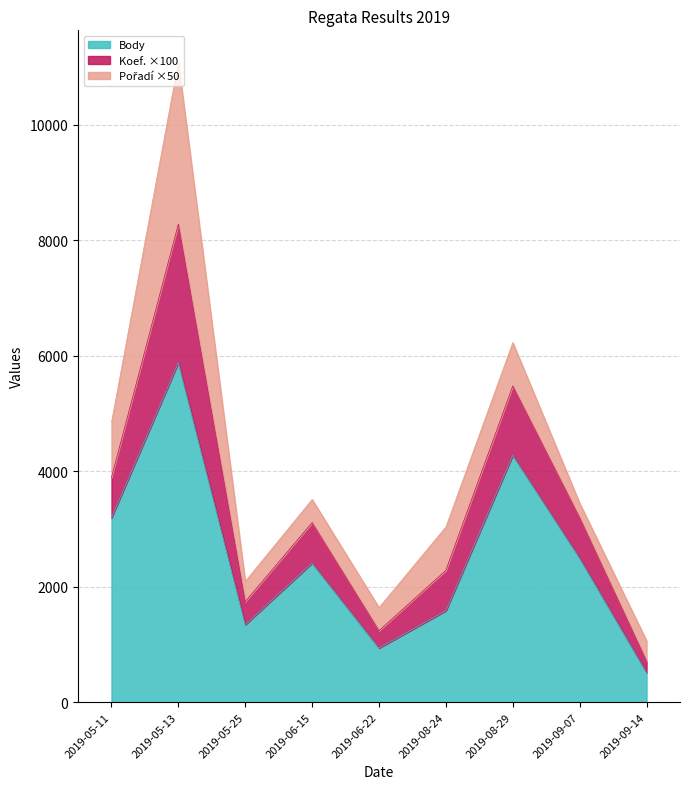

True or false: Koef. has a value of 2848 at 2019-06-22.

False